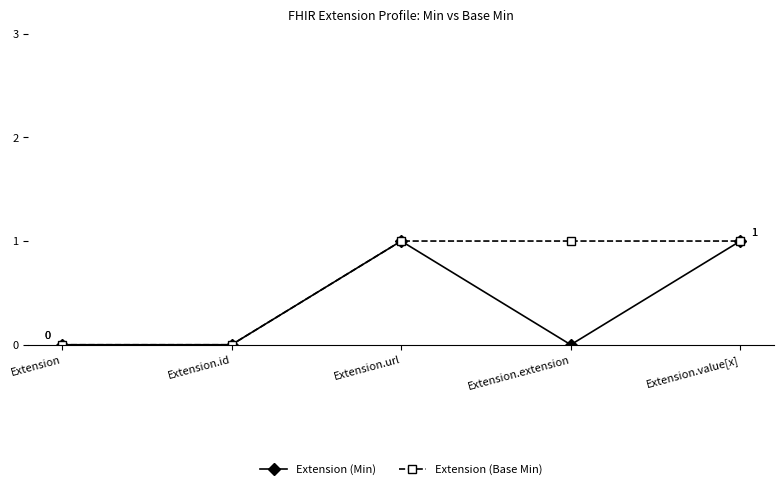

List the series in order of their overall mean, highest first.

Extension (Base Min), Extension (Min)